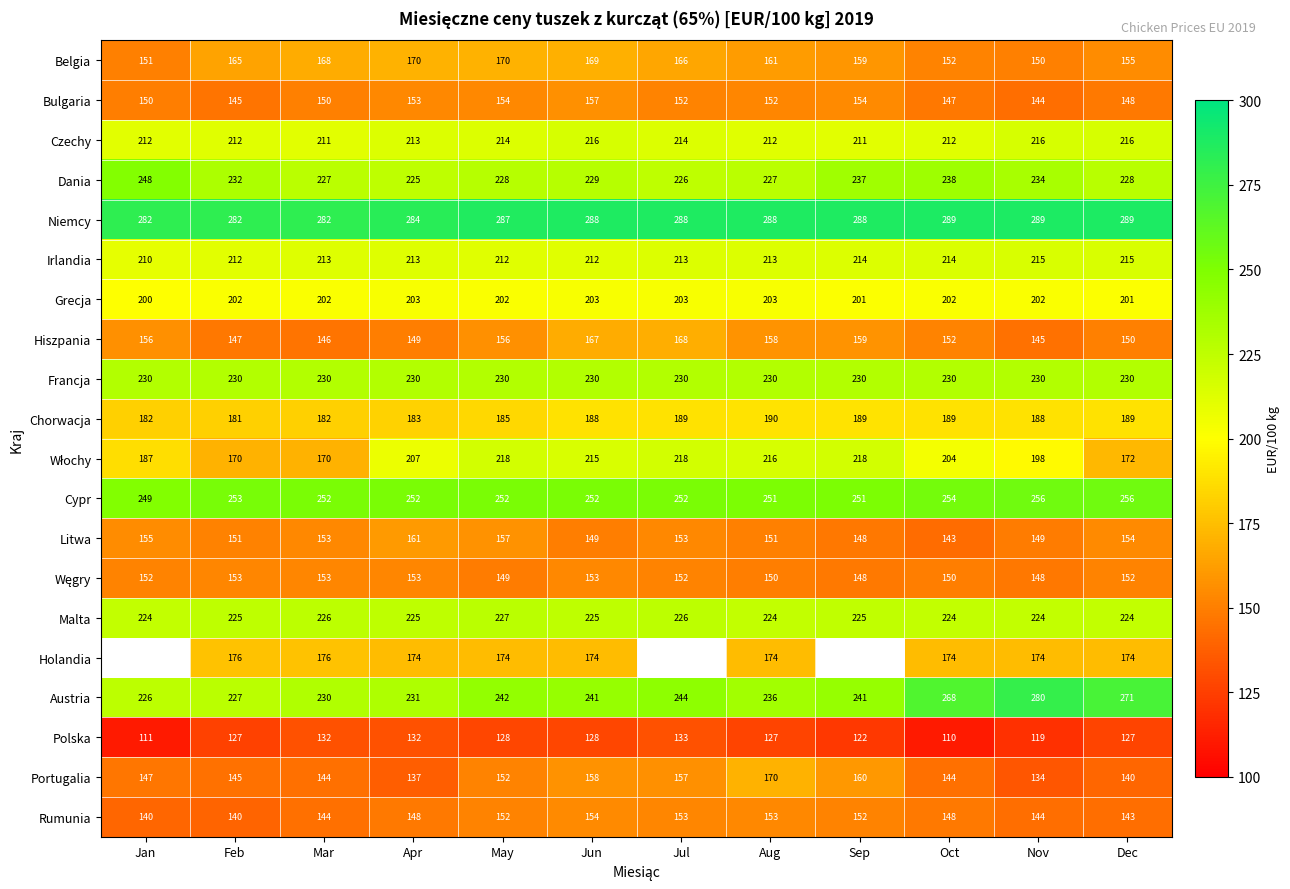

Which series changed the most between Mar and Oct?

Austria